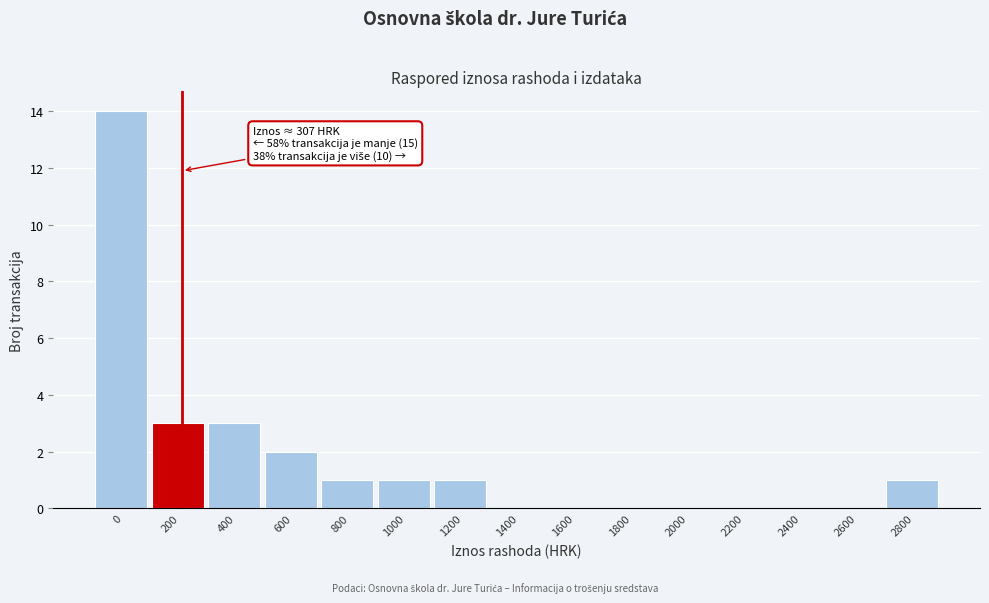

Reading left to right, what are all the values shown in this chart?

0=14	200=3	400=3	600=2	800=1	1000=1	1200=1	1400=0	1600=0	1800=0	2000=0	2200=0	2400=0	2600=0	2800=1